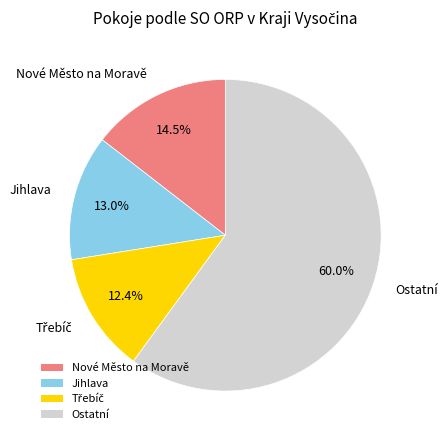

To the nearest percent, what is the difference between the largest and smallest slice percentages?

48%